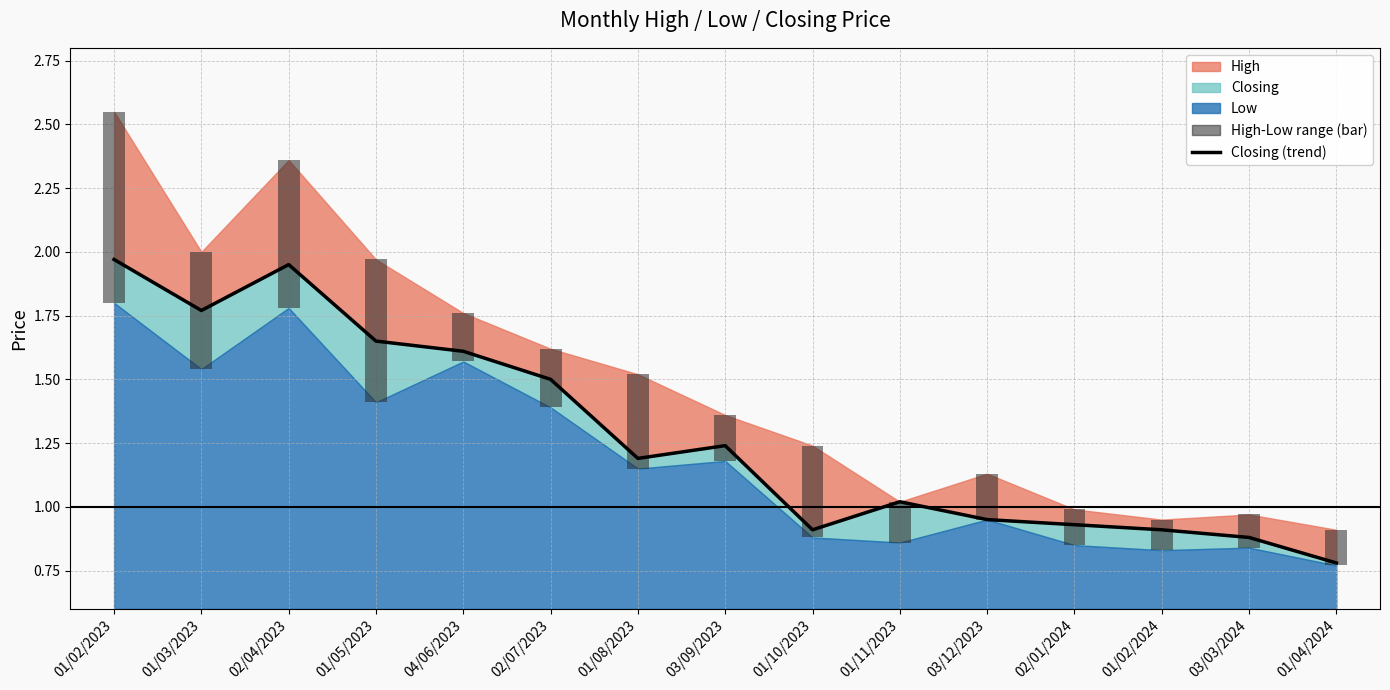

Reading left to right, extract all data points from this chart.

01/02/2023=2.0	01/03/2023=1.8	02/04/2023=1.9	01/05/2023=1.6	04/06/2023=1.6	02/07/2023=1.5	01/08/2023=1.2	03/09/2023=1.2	01/10/2023=0.9	01/11/2023=1.0	03/12/2023=0.9	02/01/2024=0.9	01/02/2024=0.9	03/03/2024=0.9	01/04/2024=0.8